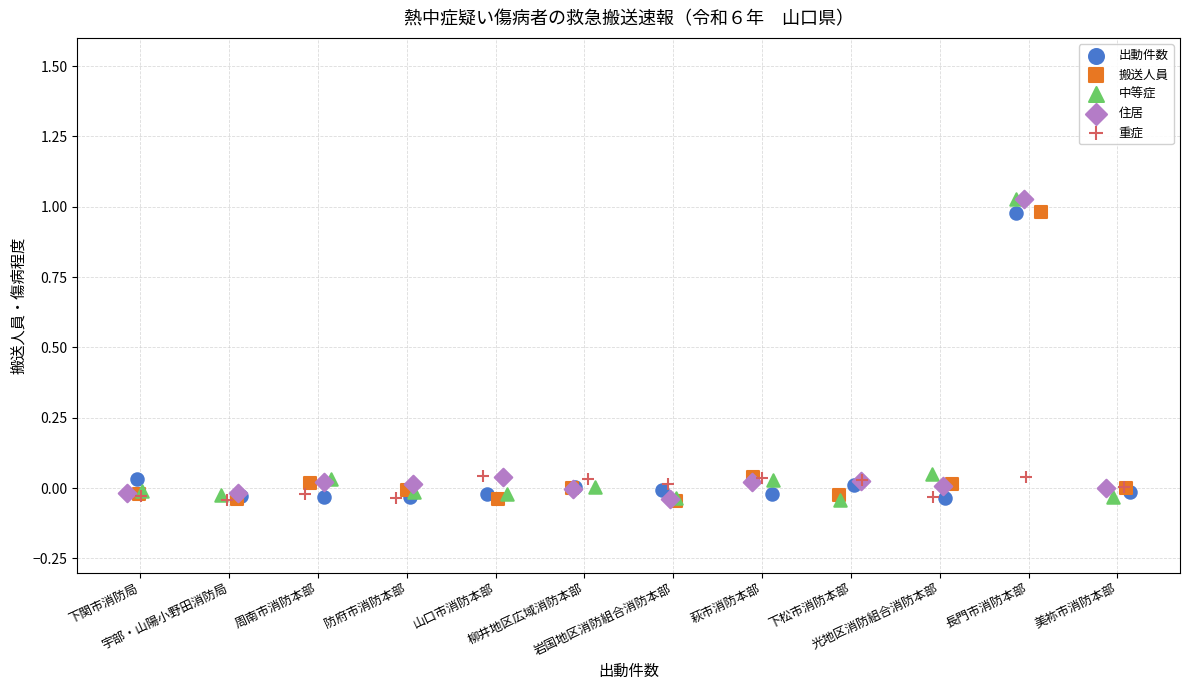

What are all the series names shown in the legend?

出動件数, 搬送人員, 中等症, 住居, 重症